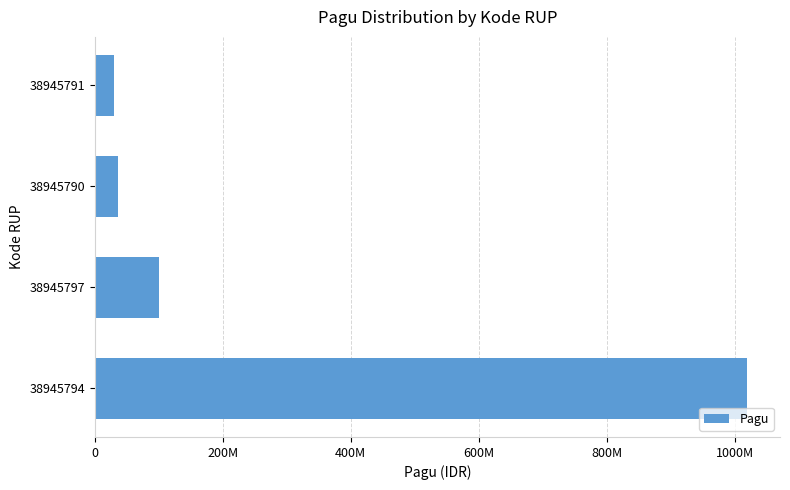

Are the bars grouped side by side (vs. stacked)?

No